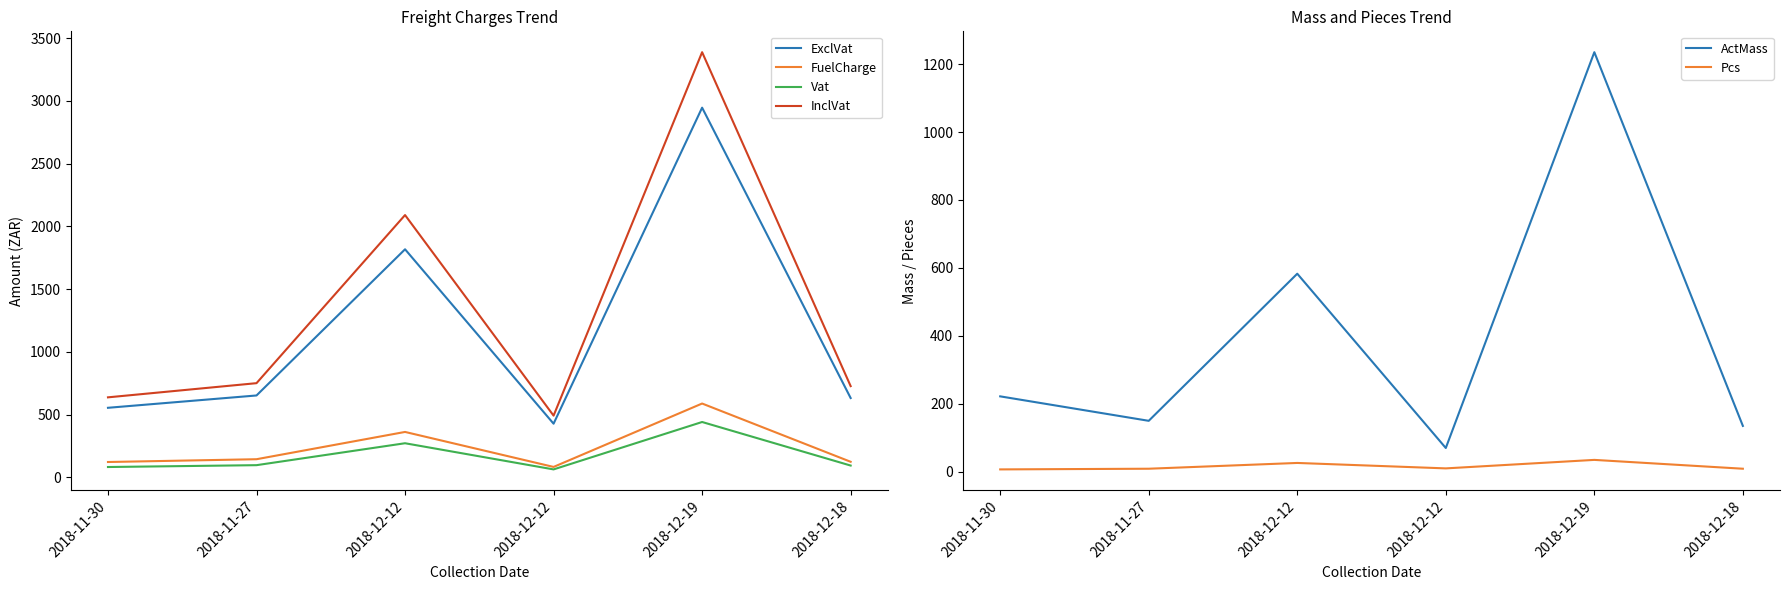

Rank the series at 2018-12-18 from highest to lowest value.

InclVat, ExclVat, ActMass, FuelCharge, Vat, Pcs